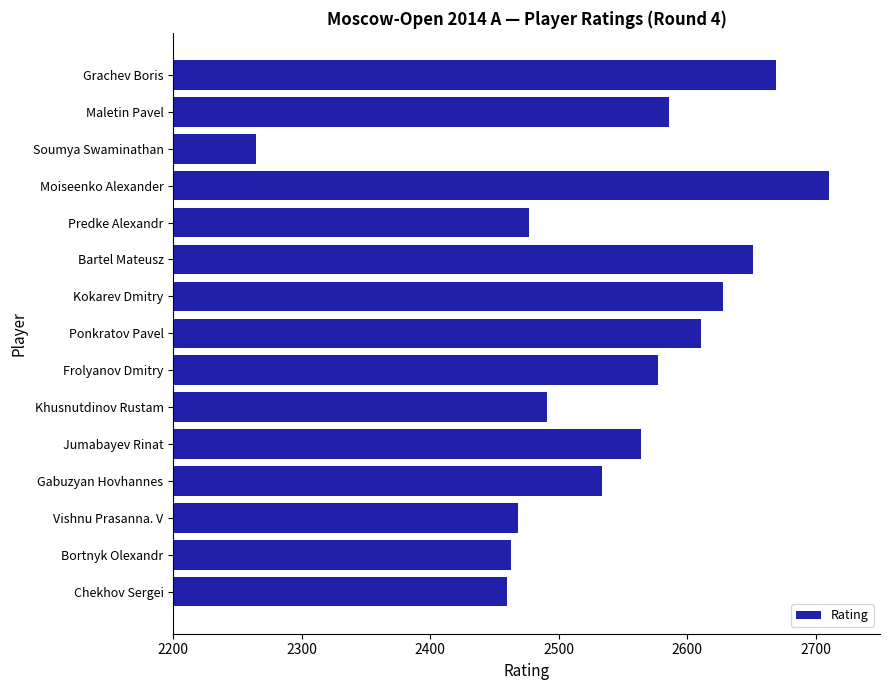

Reading top to bottom, what are all the values shown in this chart?

Grachev Boris=2669	Maletin Pavel=2586	Soumya Swaminathan=2264	Moiseenko Alexander=2710	Predke Alexandr=2477	Bartel Mateusz=2651	Kokarev Dmitry=2628	Ponkratov Pavel=2611	Frolyanov Dmitry=2577	Khusnutdinov Rustam=2491	Jumabayev Rinat=2564	Gabuzyan Hovhannes=2534	Vishnu Prasanna. V=2468	Bortnyk Olexandr=2463	Chekhov Sergei=2460